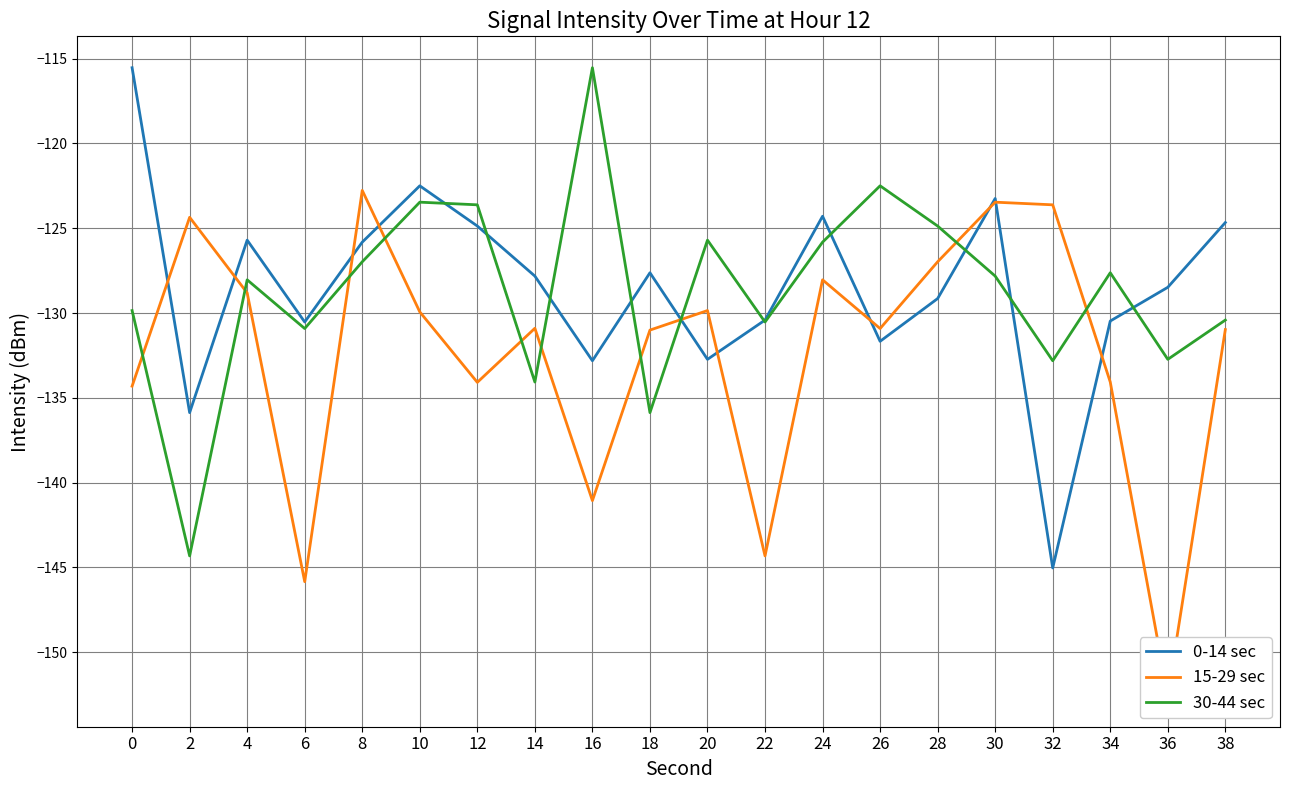

True or false: 30-44 sec has a value of -43.0 at 8.

False